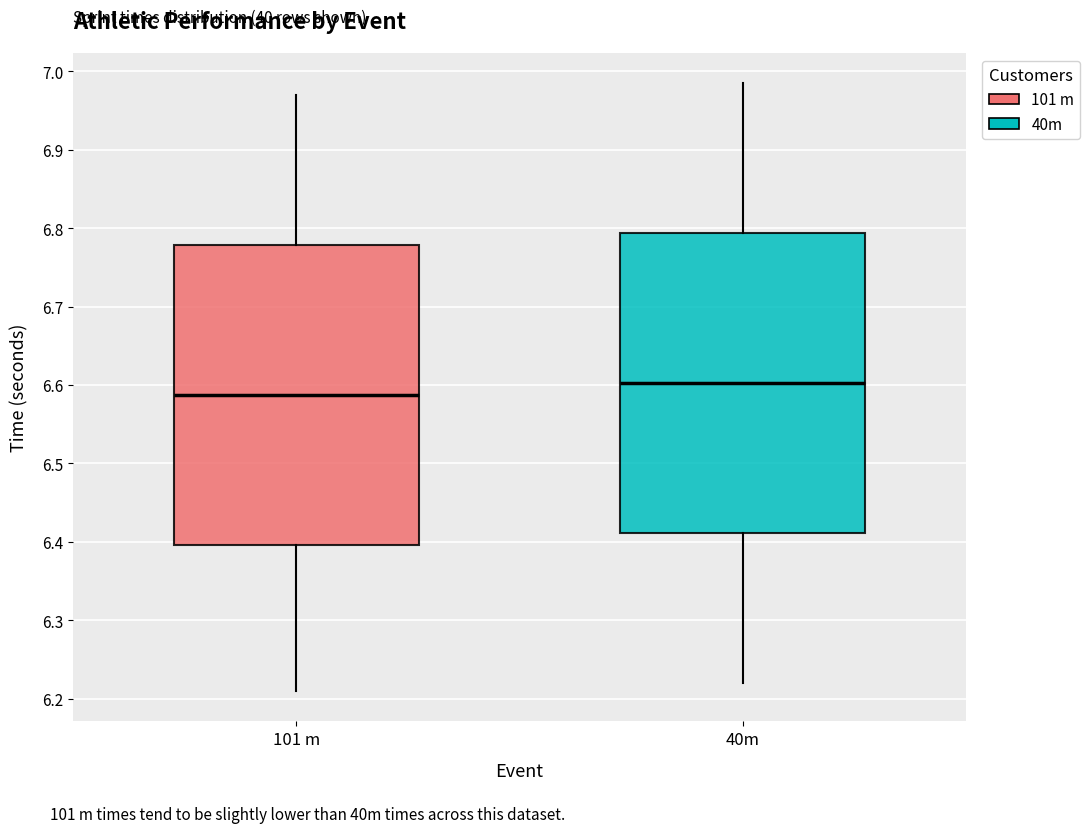

Reading left to right, read every box against the y-axis: the position of its median line, the range the box covers, and the ends of its whiskers. The values are not printed on the chart, so give them approximately, as read against the axis.

101 m: median 6.59, box 6.40 to 6.78, whiskers 6.21 to 6.97
40m: median 6.60, box 6.41 to 6.79, whiskers 6.22 to 6.98